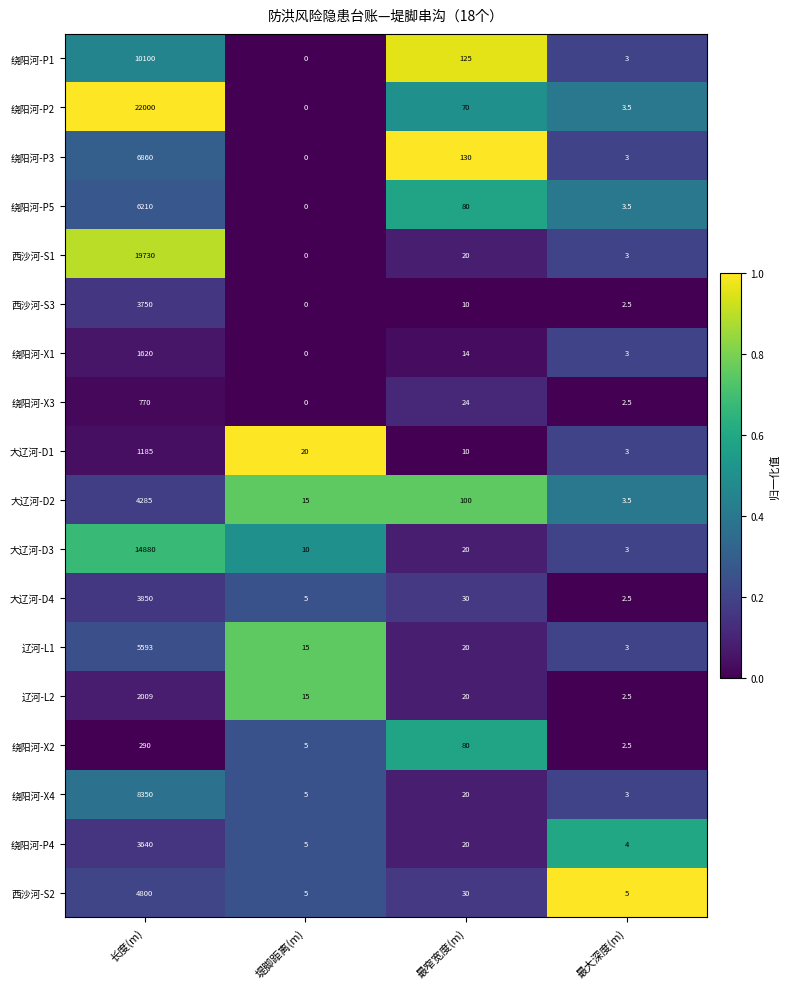

Where is 大辽河-D1 nearest to the value 594?

堤脚距离(m)